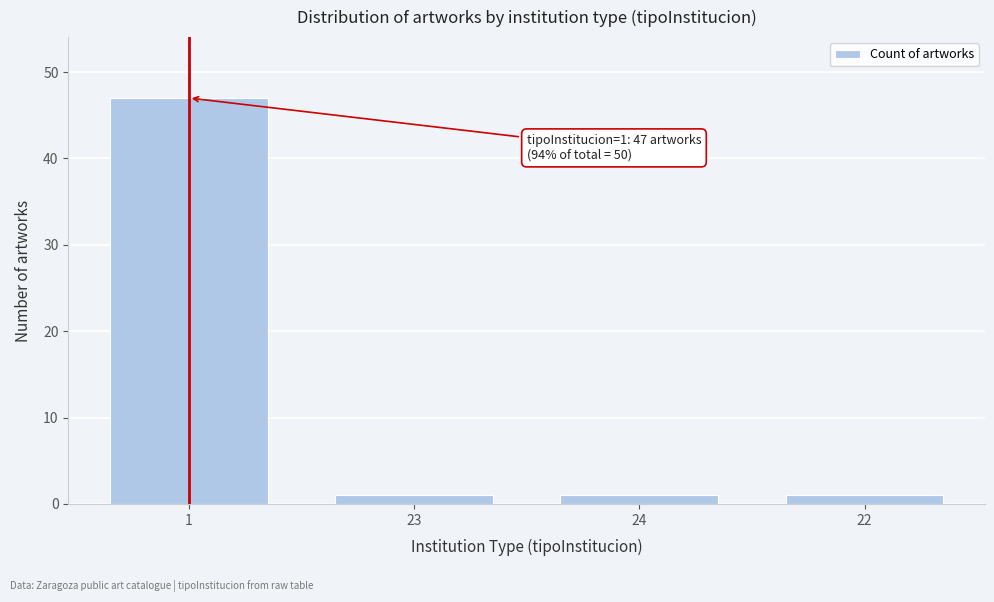

Reading right to left, list all the values displayed in this chart.

22=1	24=1	23=1	1=47